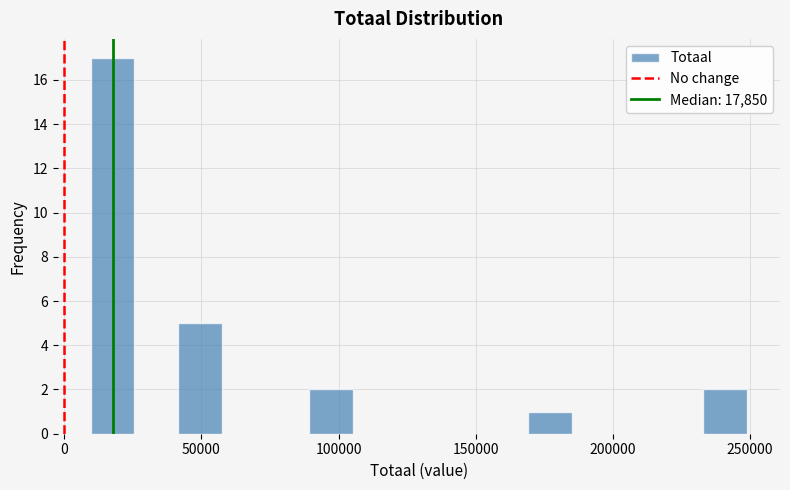

Around what value on the x-axis is the tallest bar? Give the approximate position of its centre, as read against the axis.

20000